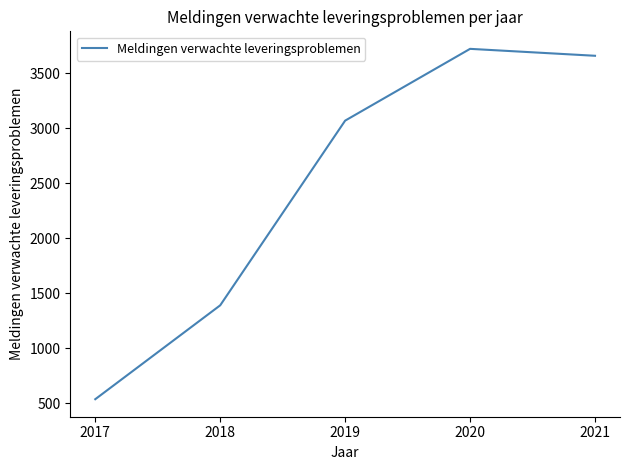

What is the change in value from 2017 to 2019?

+2534